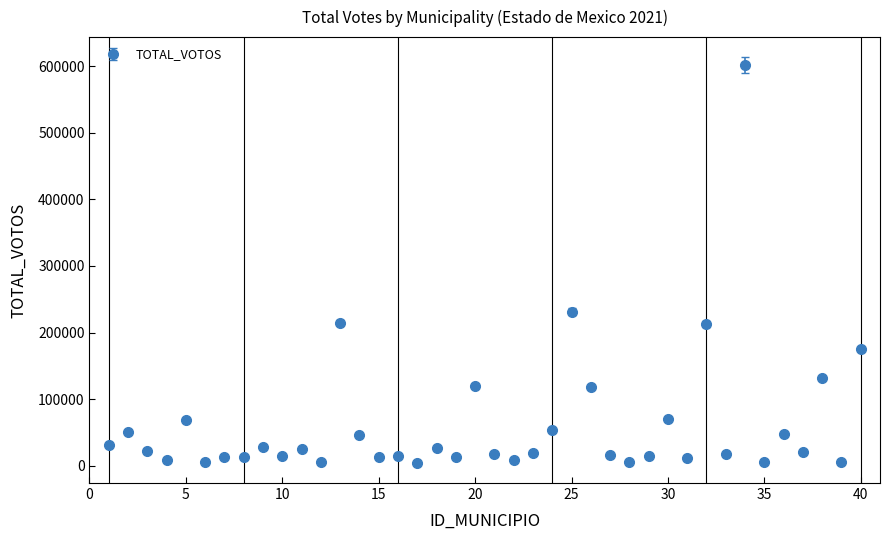

True or false: there are more than 1 points higher than both neighbors.

True